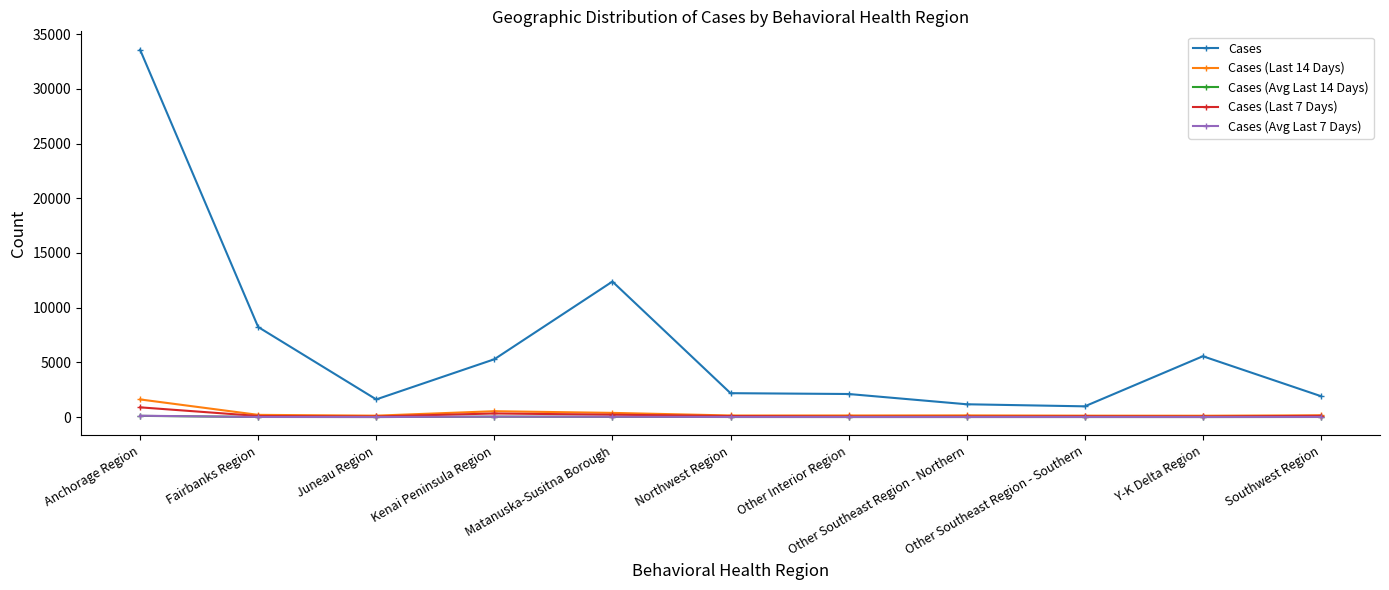

True or false: Cases (Last 7 Days) has a value of 100.0 at Northwest Region.

True